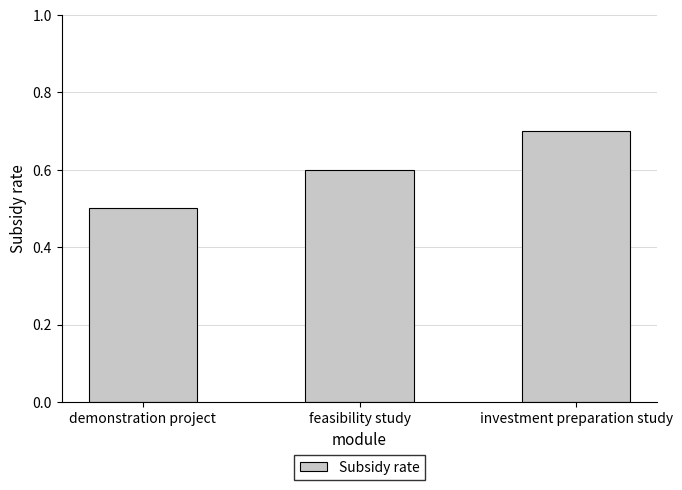

Are the bars horizontal?

No